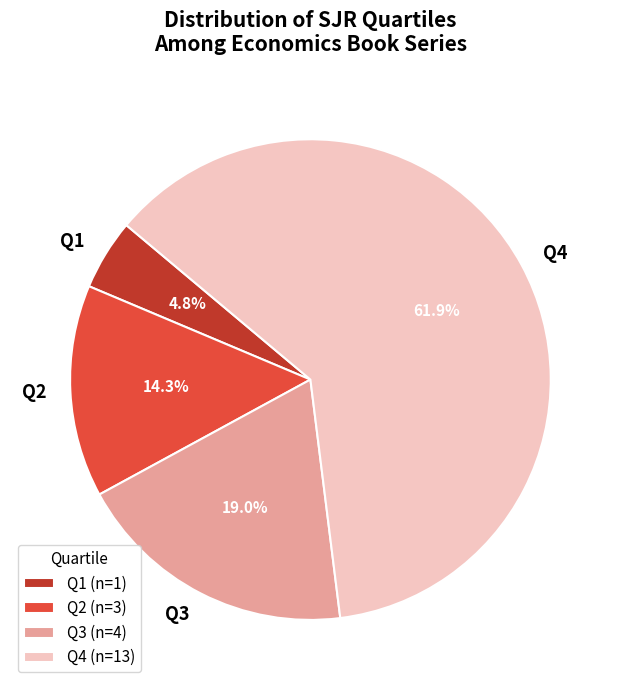

The Q4 slice represents 62% of the pie. True or false?

True